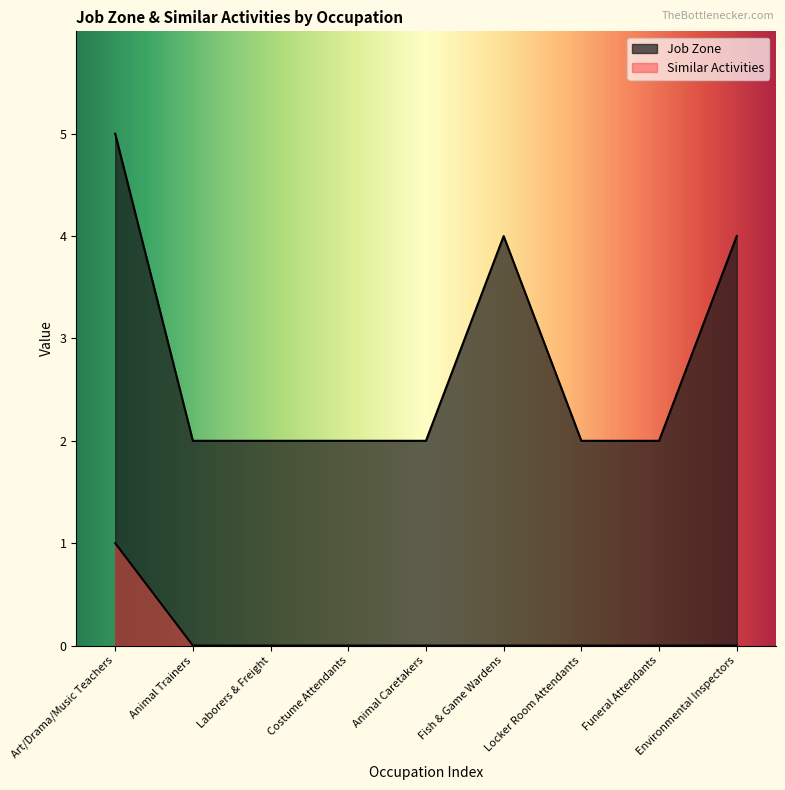

Rank the series by their average value, from highest to lowest.

Job Zone, Similar Activities